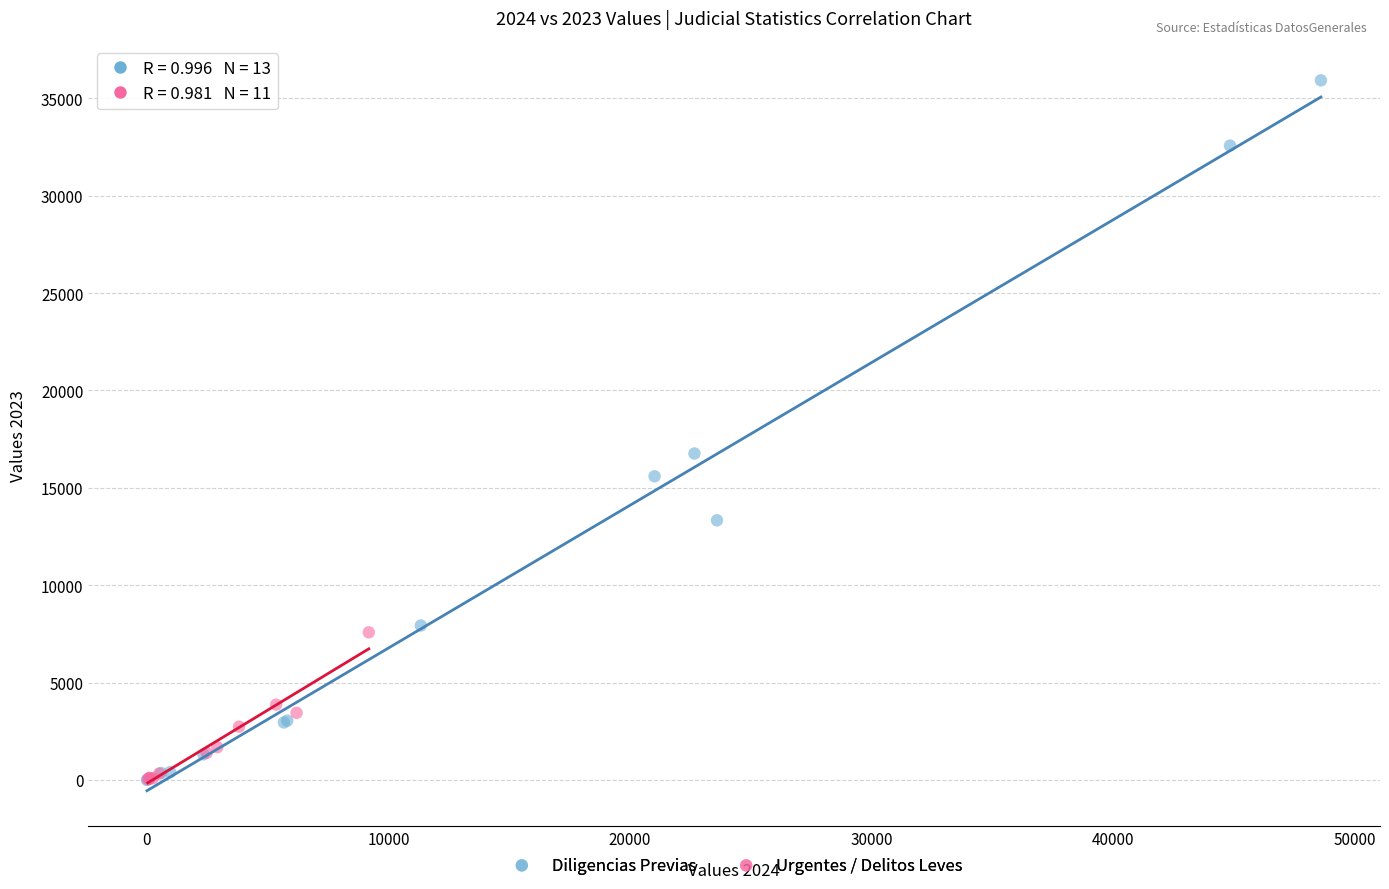

Which series has the largest Y range (max minus min)?

Diligencias Previas